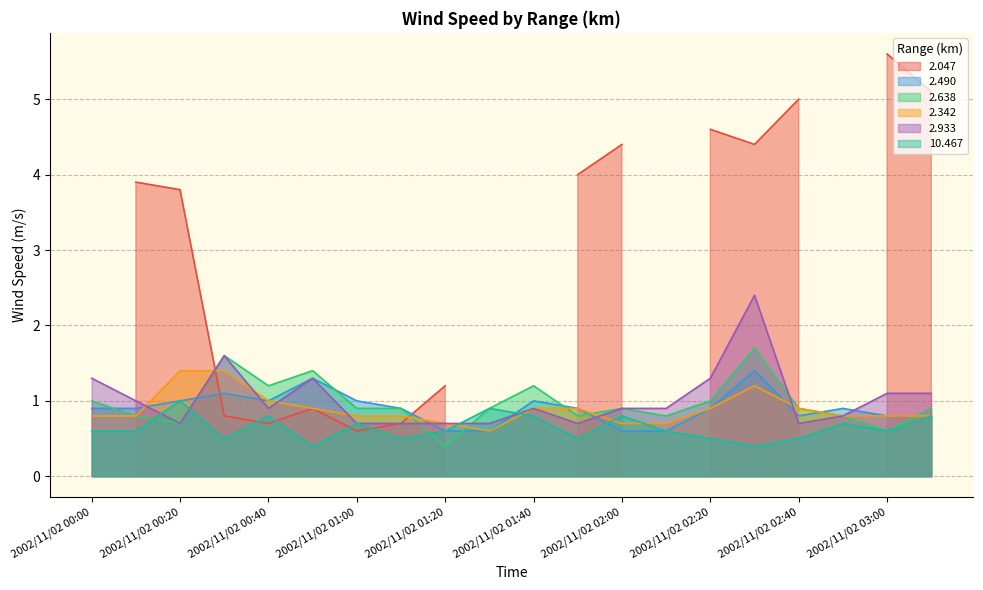

What is the difference between the second highest and second lowest values in the 2.933 series?

0.9